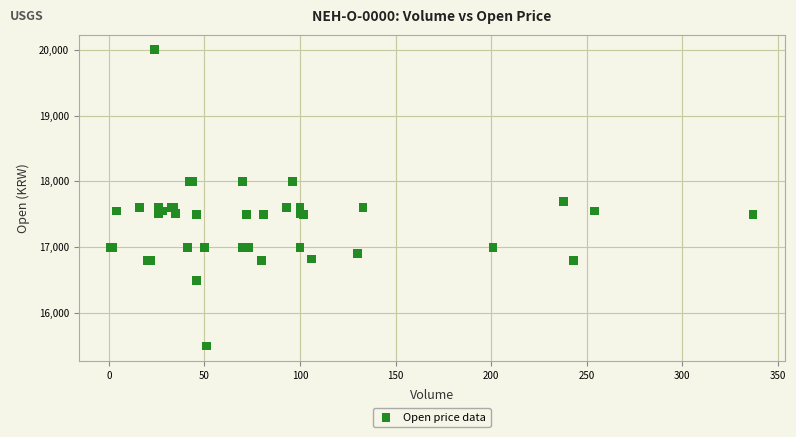

What Y value in the scatter plot is closest to 17750?

17700